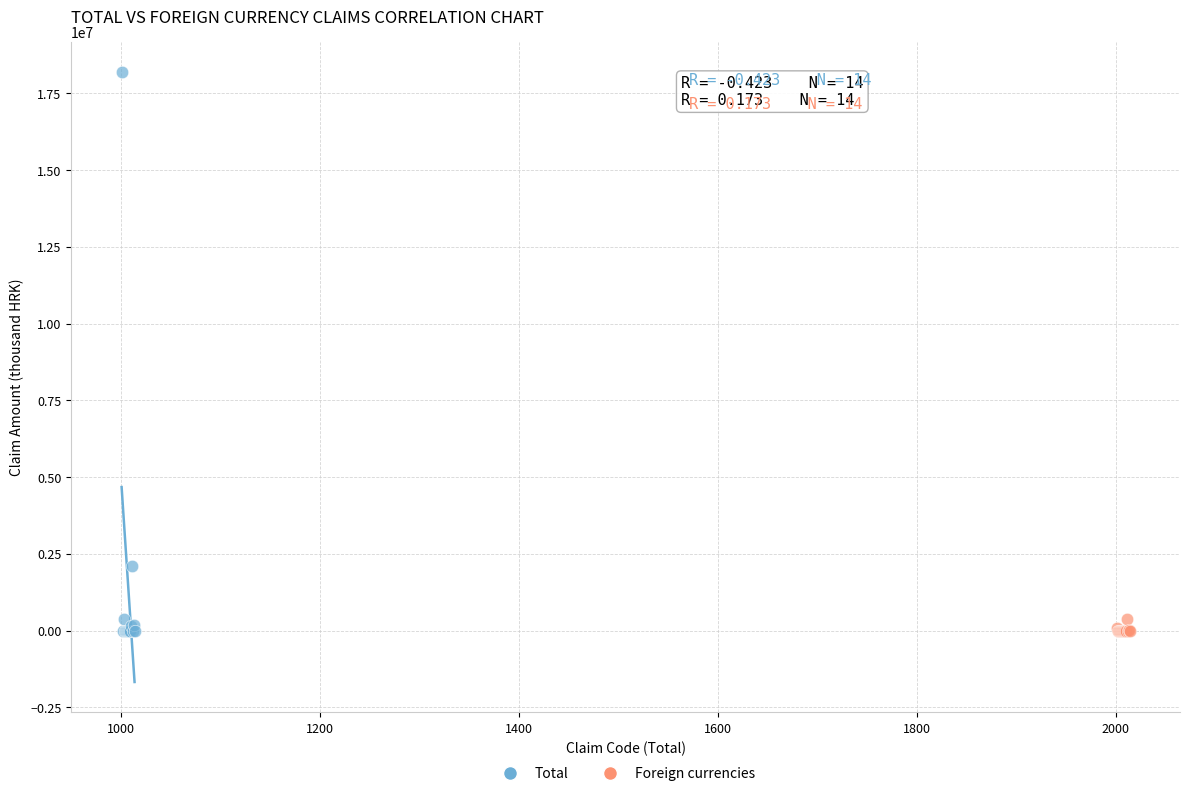

What are all the series names shown in the legend?

Total, Foreign currencies